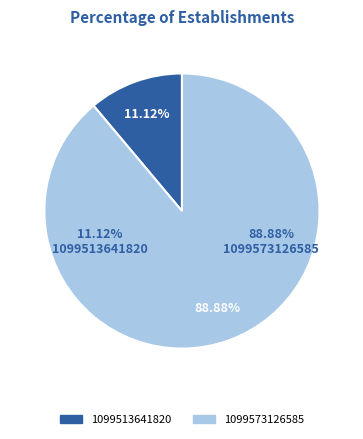

Which category has the biggest portion of the pie?

1099573126585